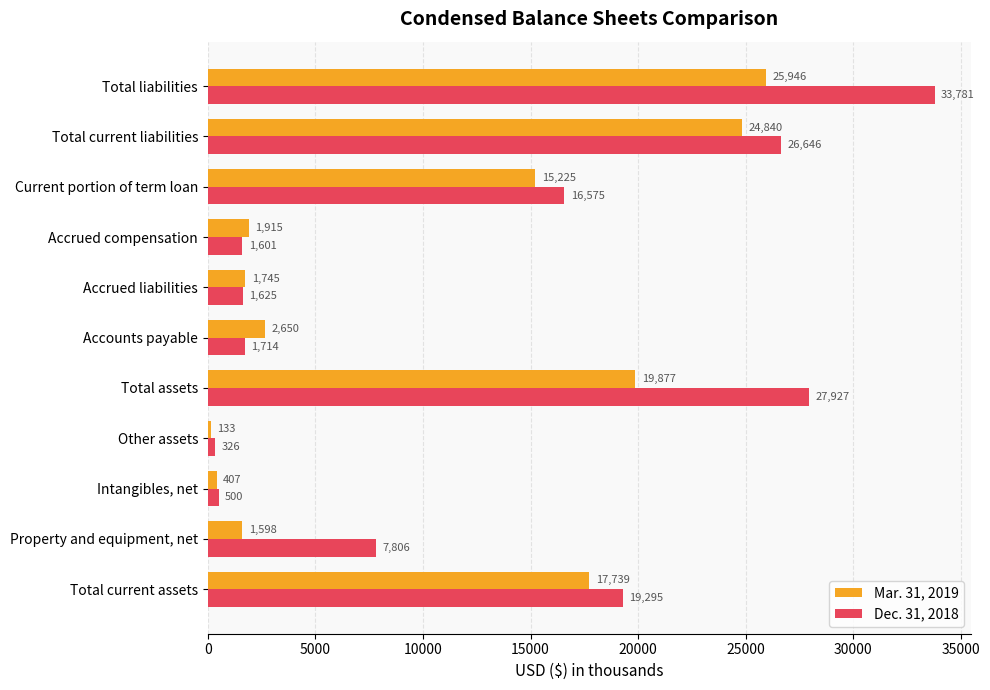

List the series in order of their peak value, highest first.

Dec. 31, 2018, Mar. 31, 2019